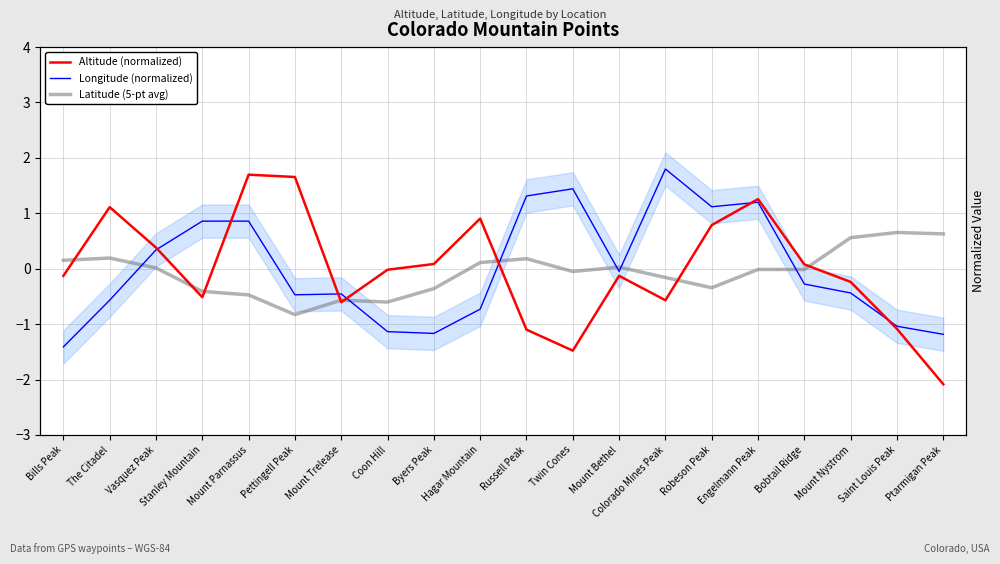

At how many categories does at least one series exceed 0?

18